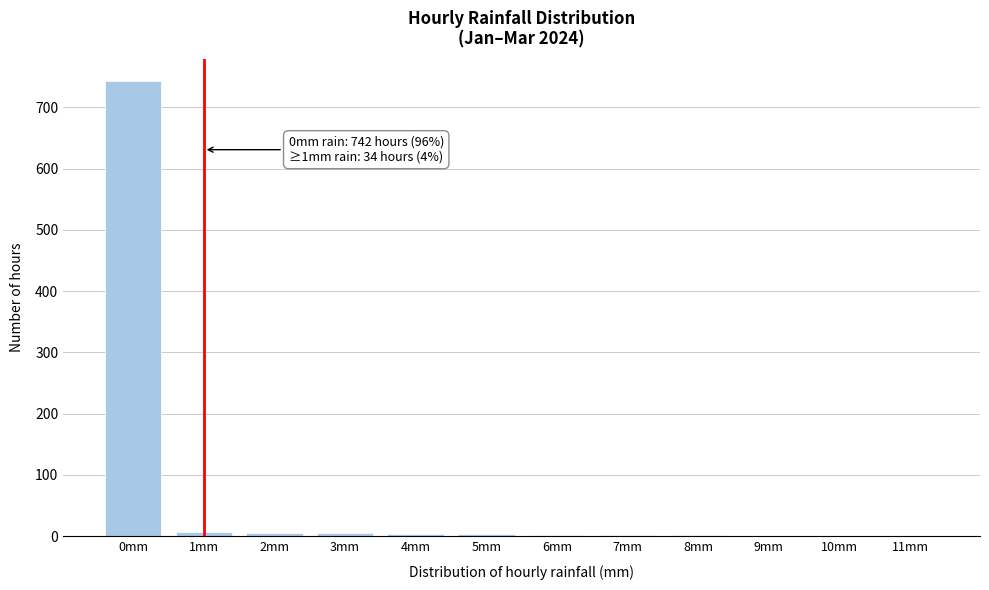

What is the greatest value displayed?

742